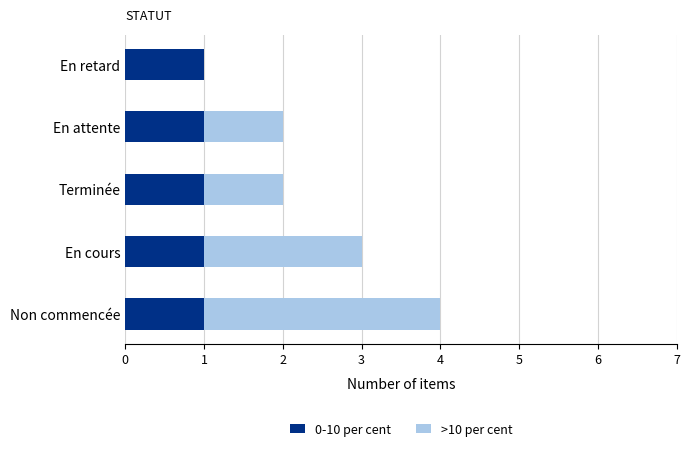

What is the sum of all 0-10 per cent values?

5